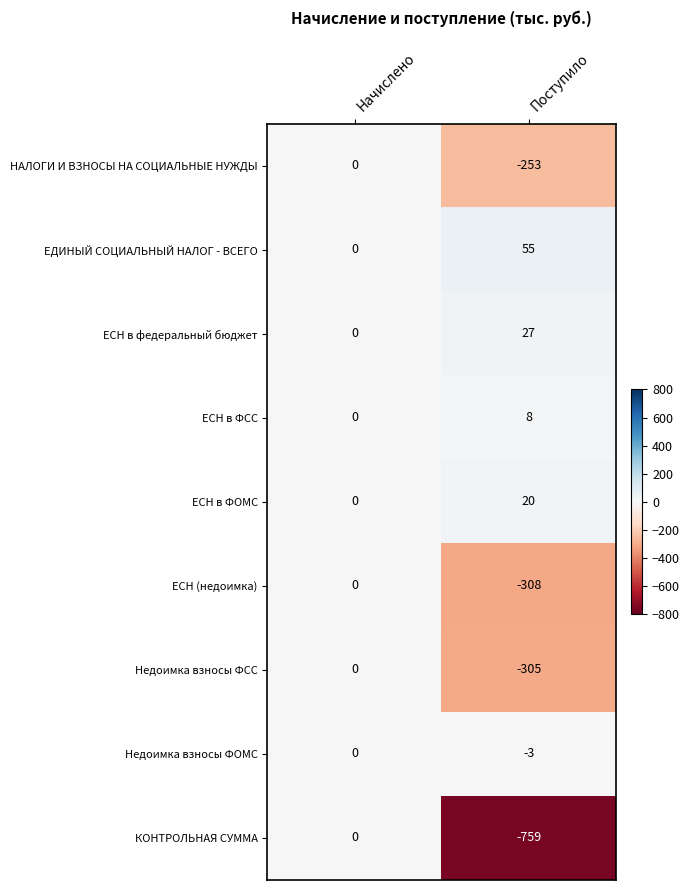

Reading left to right, what are all the values shown in this chart?

НАЛОГИ И ВЗНОСЫ НА СОЦИАЛЬНЫЕ НУЖДЫ: 0	-253
ЕДИНЫЙ СОЦИАЛЬНЫЙ НАЛОГ - ВСЕГО: 0	55
ЕСН в федеральный бюджет: 0	27
ЕСН в ФСС: 0	8
ЕСН в ФОМС: 0	20
ЕСН (недоимка): 0	-308
Недоимка взносы ФСС: 0	-305
Недоимка взносы ФОМС: 0	-3
КОНТРОЛЬНАЯ СУММА: 0	-759